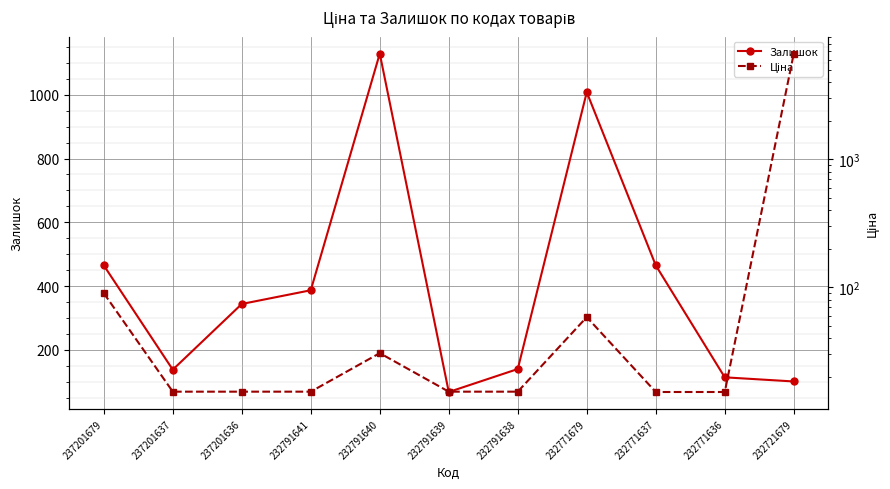

At which category does the chart reach its peak across all series?

232721679